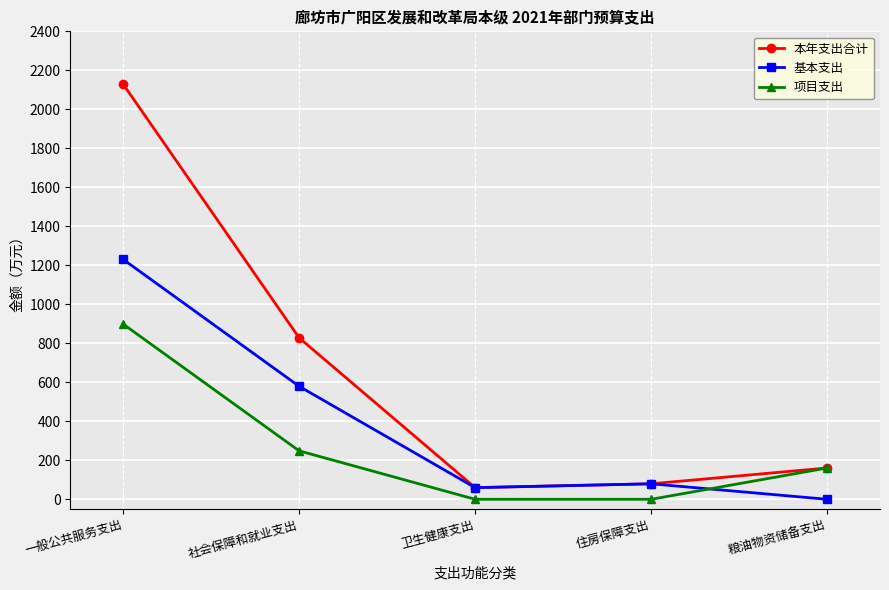

Where is 本年支出合计 nearest to the value 1094?

社会保障和就业支出